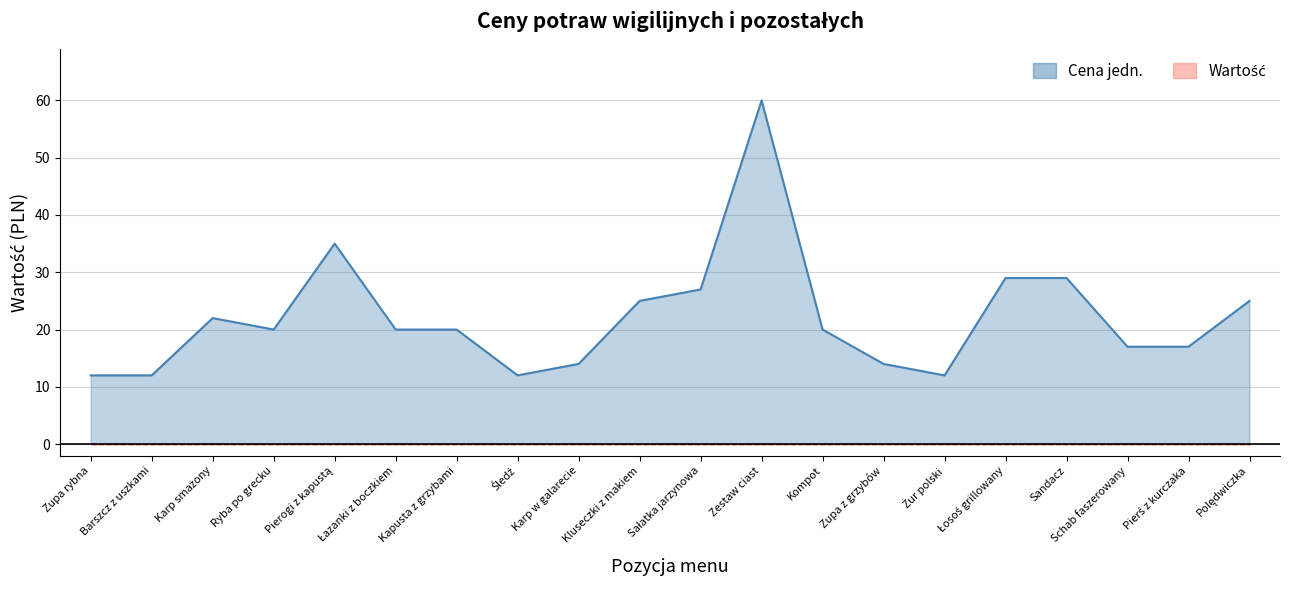

How many interior local peaks (higher than both neighbors) does the data have?

3